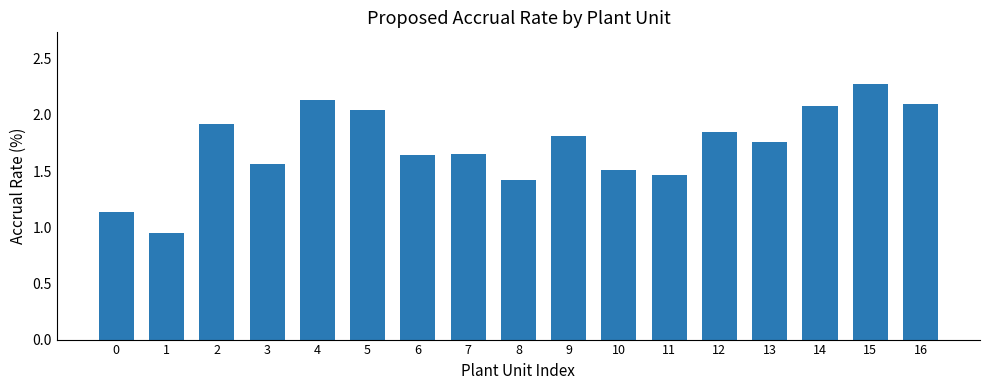

What is the change in value from 0 to 8?

+0.3